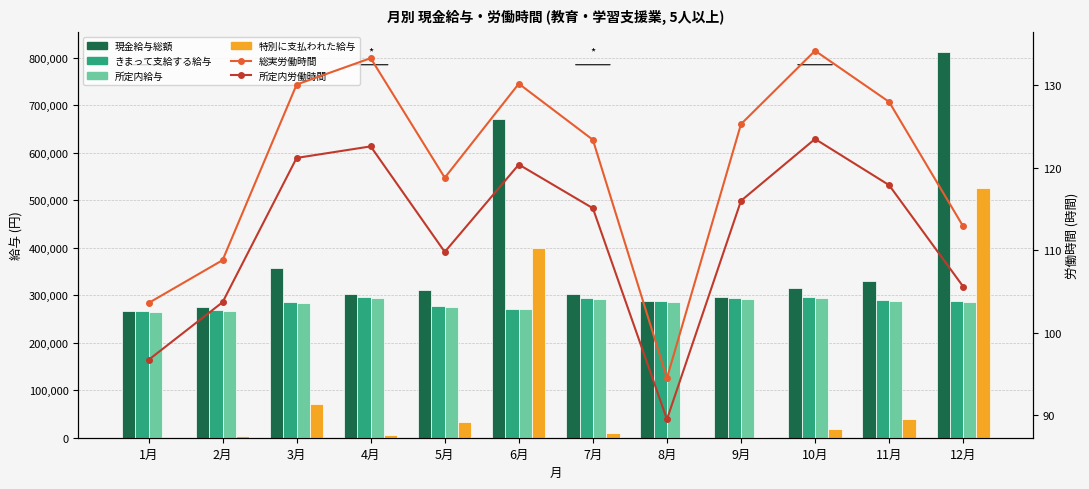

Reading left to right, list all the values displayed in this chart.

現金給与総額: 267619.0	274373.0	357022.0	302333.0	310248.0	671238.0	303487.0	287526.0	295822.0	314757.0	329454.0	812826.0
きまって支給する給与: 267337.0	269870.0	285951.0	297015.0	277765.0	271976.0	293976.0	287502.0	294635.0	296541.0	290629.0	287508.0
所定内給与: 264772.0	267775.0	283569.0	294016.0	274836.0	270016.0	292301.0	285742.0	292780.0	294384.0	288743.0	285370.0
特別に支払われた給与: 282.0	4503.0	71071.0	5318.0	32483.0	399262.0	9511.0	24.0	1187.0	18216.0	38825.0	525318.0
総実労働時間: 103.6	108.8	130.1	133.3	118.8	130.2	123.4	94.5	125.3	134.2	128.0	112.9
所定内労働時間: 96.7	103.7	121.2	122.6	109.8	120.4	115.1	89.5	116.0	123.5	117.9	105.6